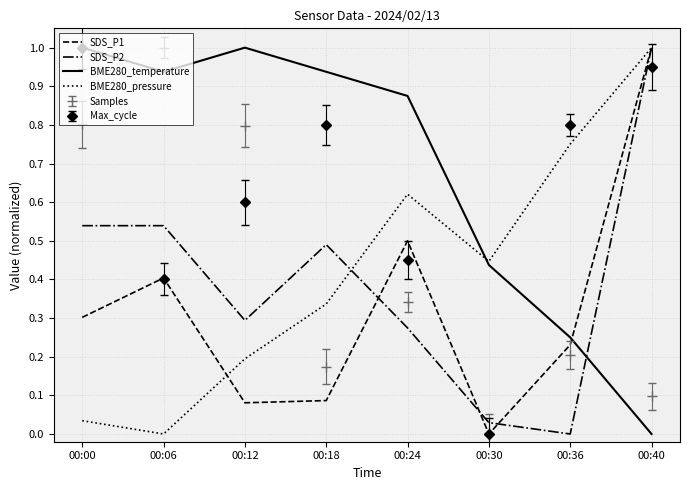

List the series in order of their peak value, highest first.

SDS_P1, SDS_P2, BME280_temperature, BME280_pressure